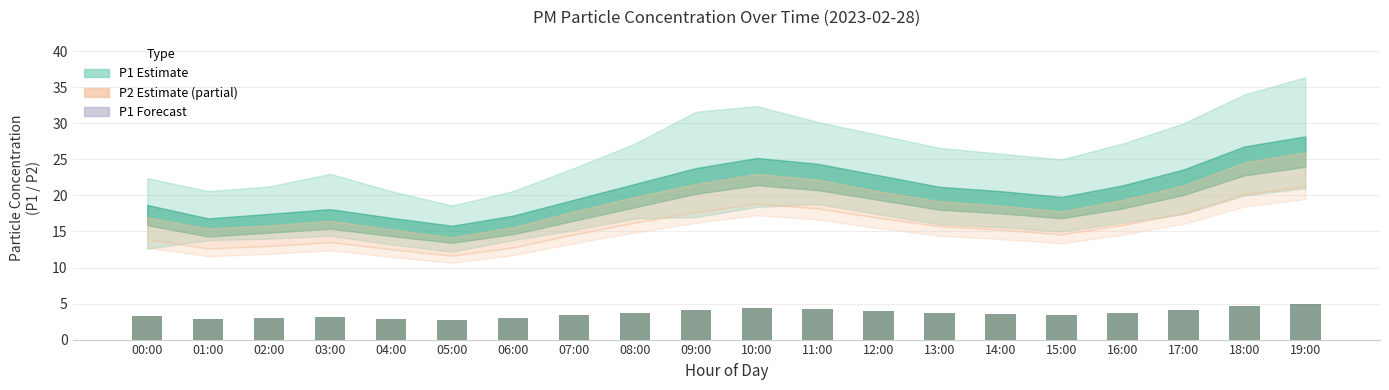

What is the average value?

3.6